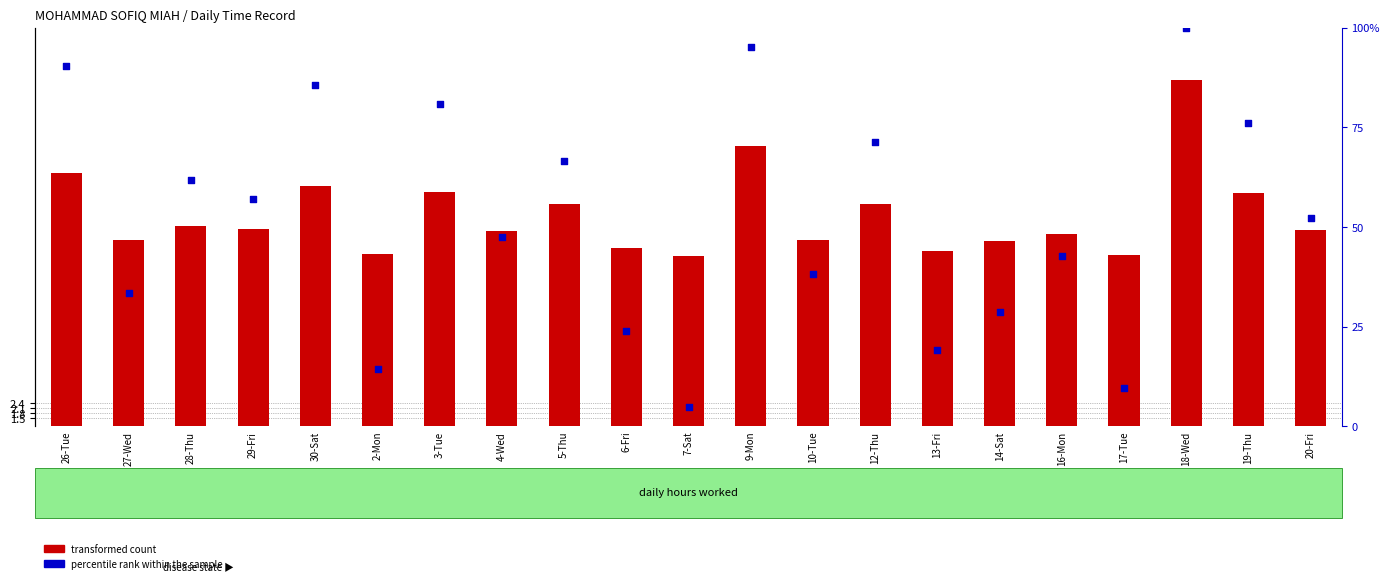

Which series contains the highest Y value?

percentile rank within the sample